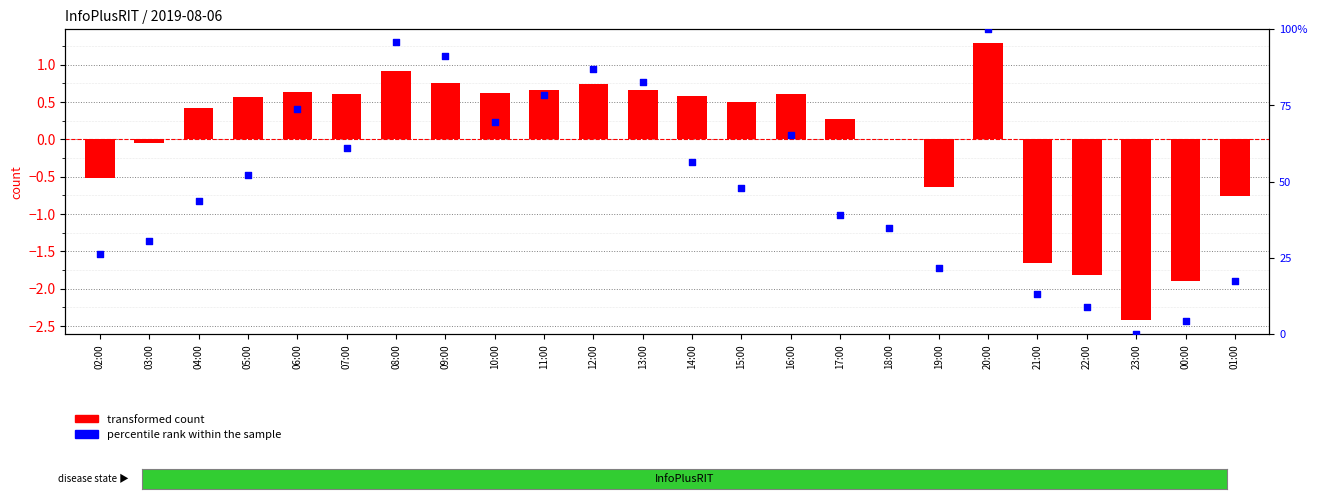

Which series has the largest total across all categories?

percentile rank within the sample